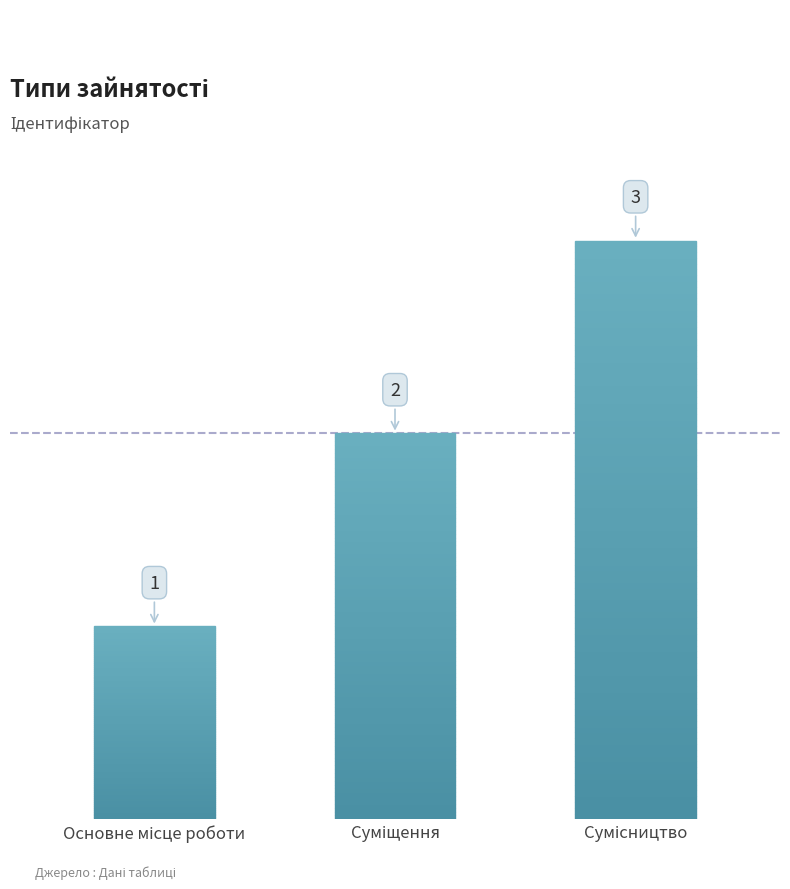

Does the chart contain stacked bars?

No